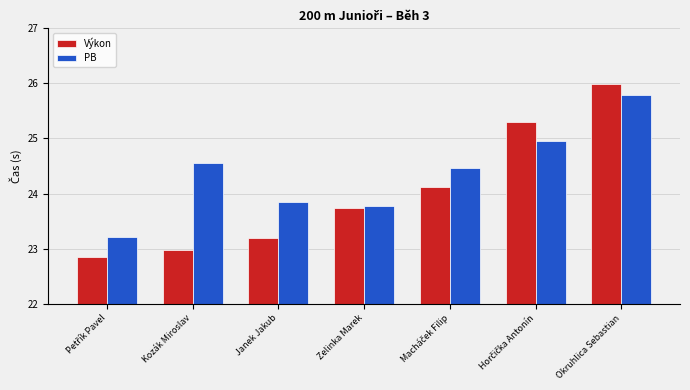

What is the difference between the maximum and second lowest values in the PB series?

2.0